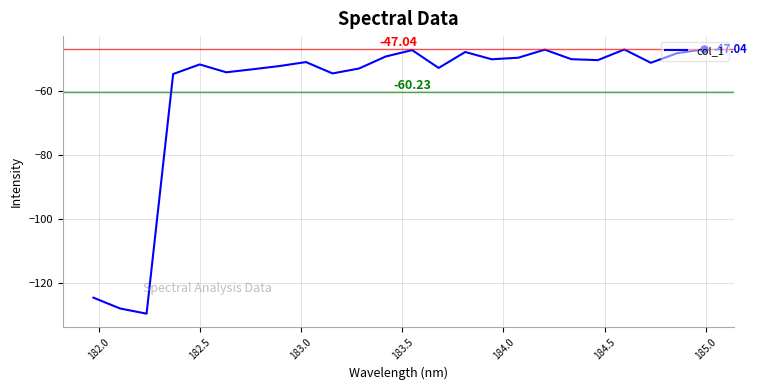

What is the difference between the maximum and minimum values?

82.6